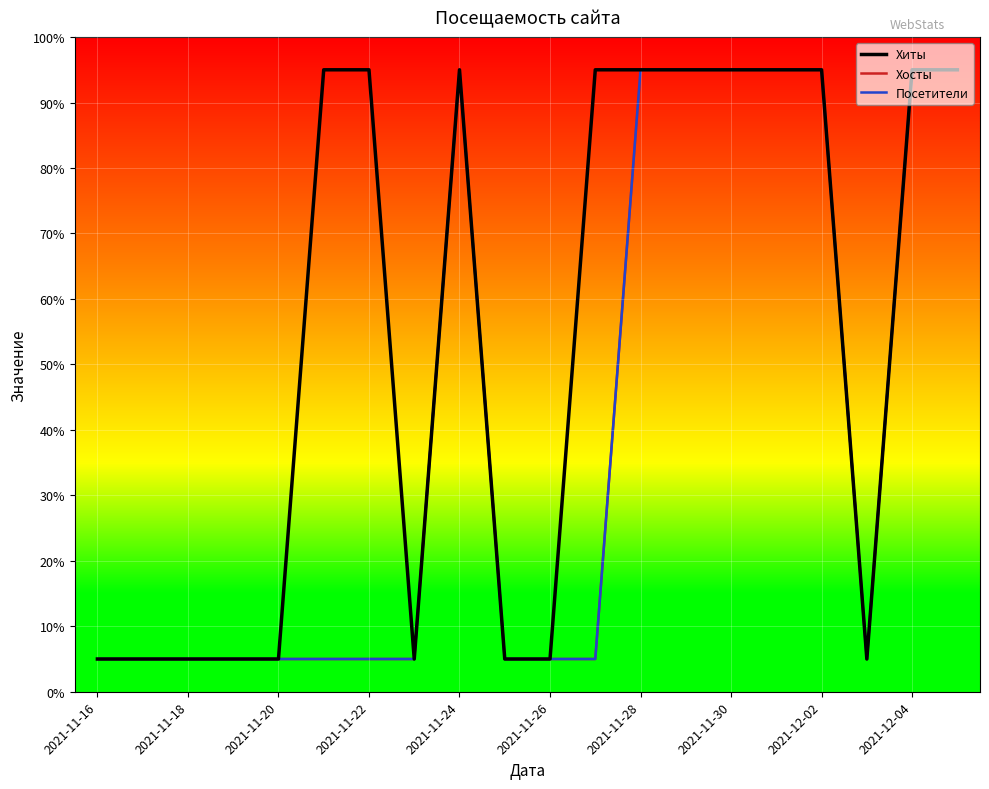

Does the chart display data point markers on the line(s)?

No